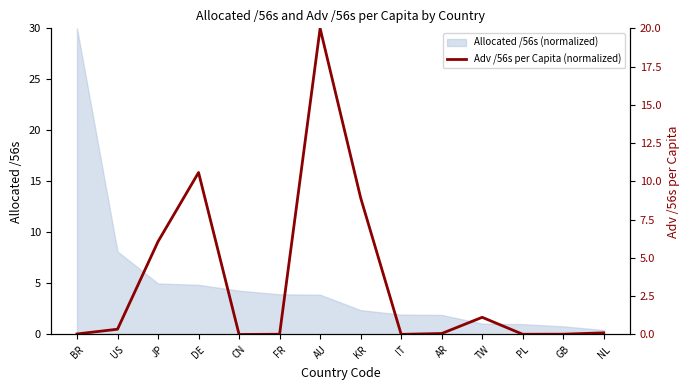

List the labels in order of value, smallest first.

CN, IT, PL, FR, GB, BR, AR, NL, US, TW, JP, KR, DE, AU